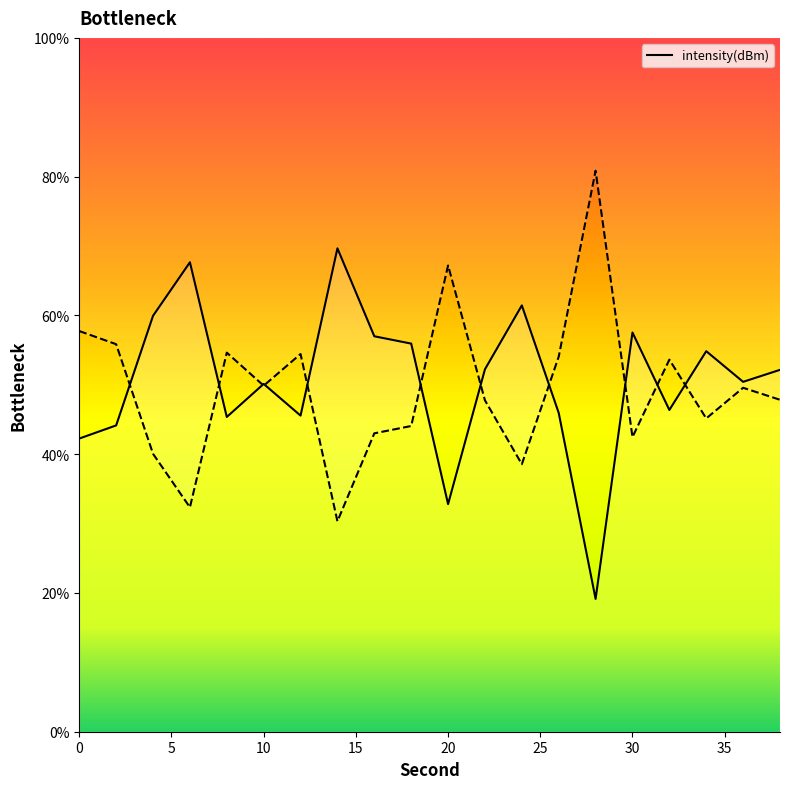

At which label is the value closest to 44?

2